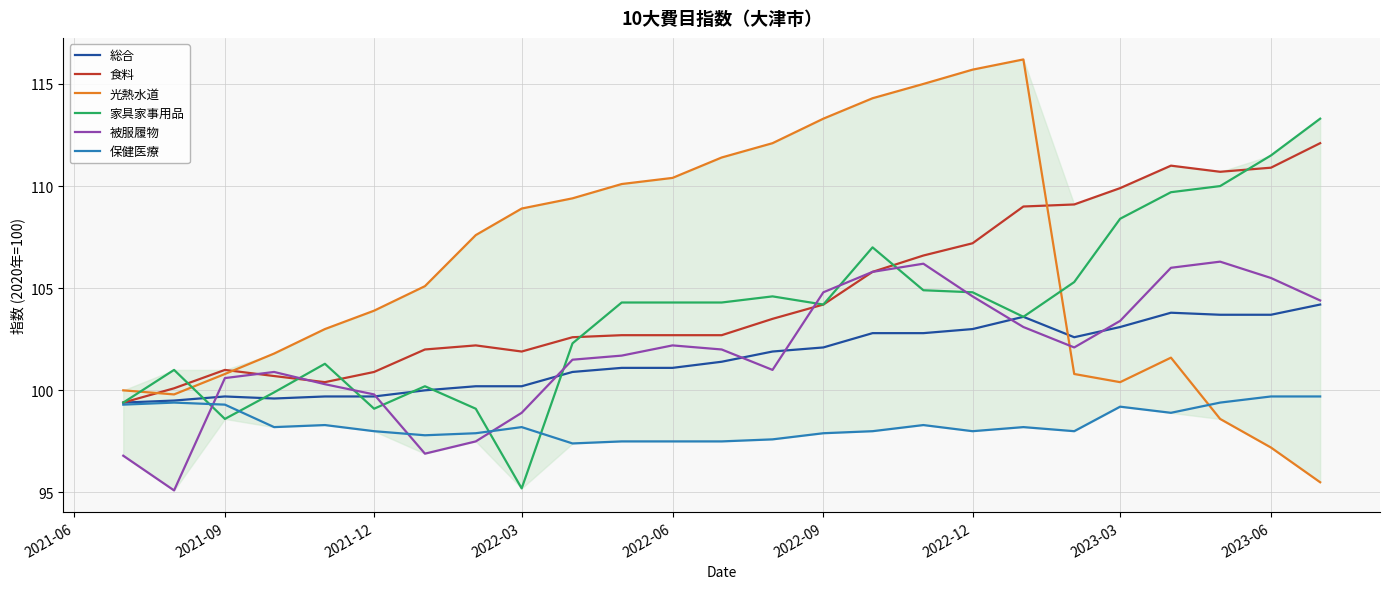

List the series in order of their peak value, highest first.

光熱水道, 家具家事用品, 食料, 被服履物, 総合, 保健医療